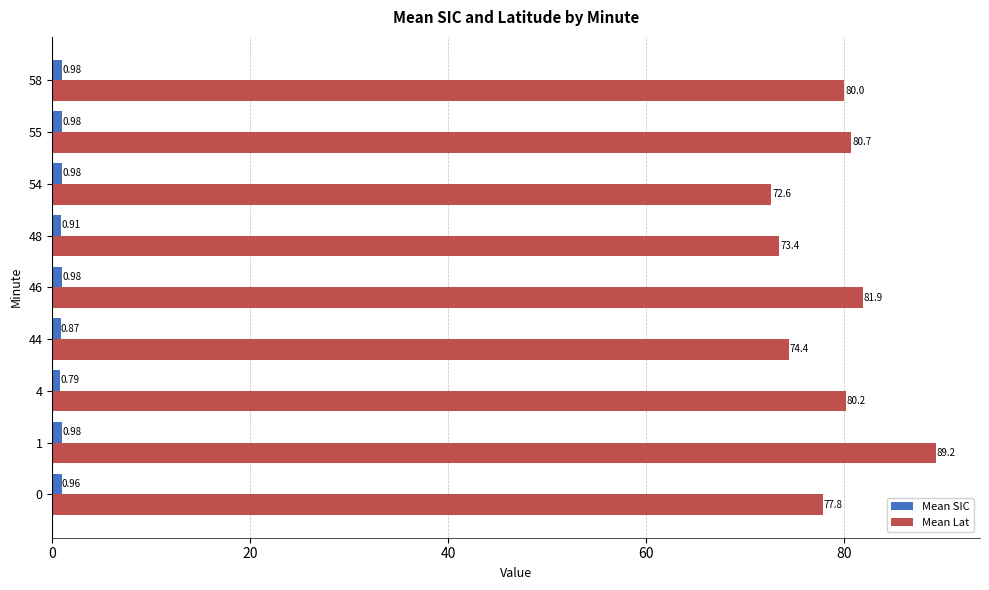

What is the average value of the Mean Lat series?

78.9